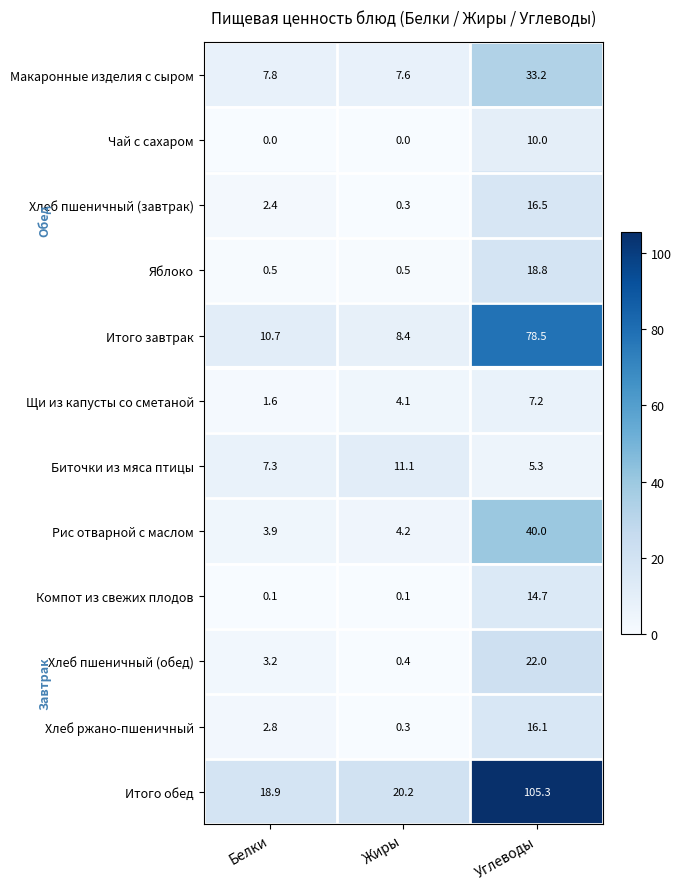

At which category is the sum across all series the highest?

Углеводы